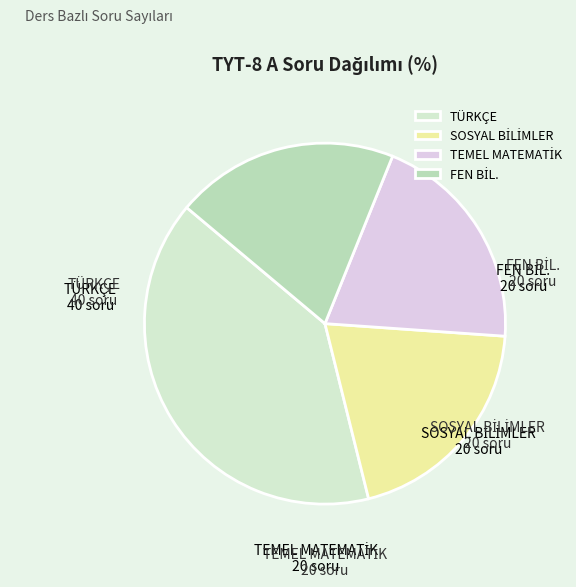

Does any single category account for the majority?

No